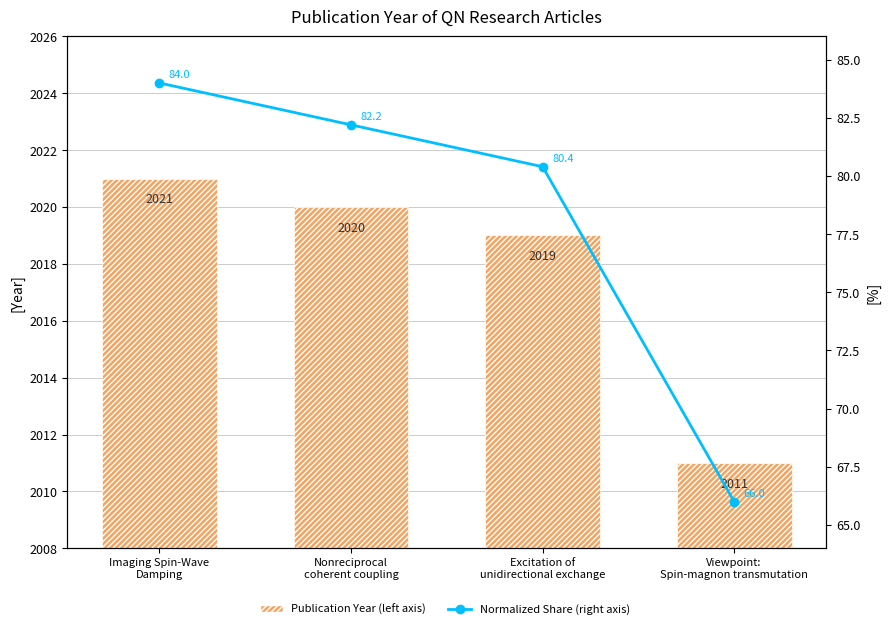

How many groups of bars are there?

4